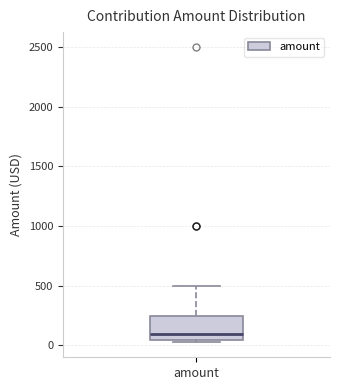

Read this box plot against the y-axis: the position of the median line, the range covered by the box, and the ends of both whiskers. The values are not printed on the chart, so give them approximately, as read against the axis.

median 100, box 50 to 250, whiskers 50 (just below the box's lower edge) to 500